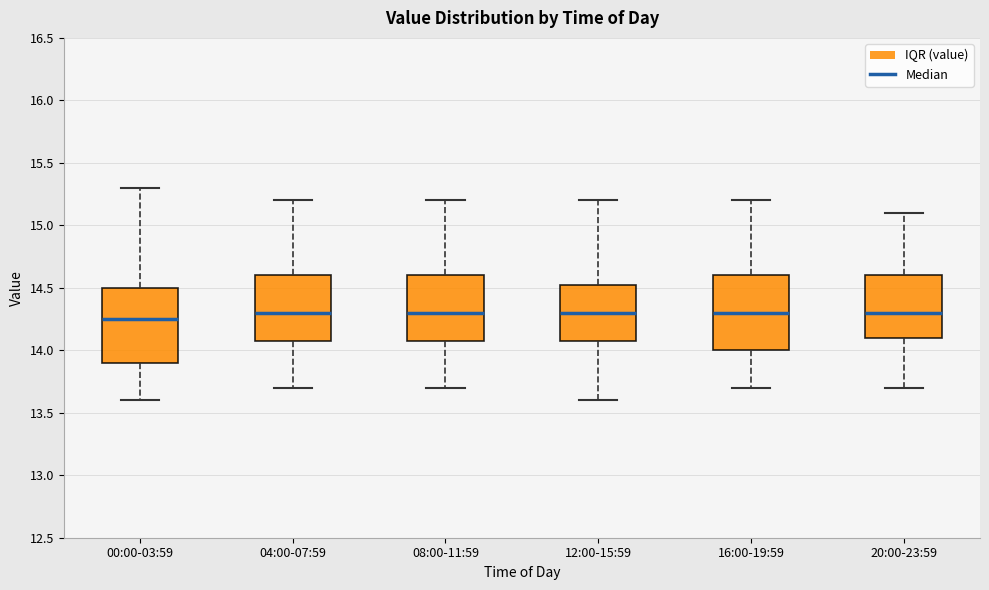

Reading left to right, read every box against the y-axis: the position of its median line, the range the box covers, and the ends of its whiskers. The values are not printed on the chart, so give them approximately, as read against the axis.

00:00-03:59: median 14.25, box 13.90 to 14.50, whiskers 13.60 to 15.30
04:00-07:59: median 14.30, box 14.10 to 14.60, whiskers 13.70 to 15.20
08:00-11:59: median 14.30, box 14.10 to 14.60, whiskers 13.70 to 15.20
12:00-15:59: median 14.30, box 14.10 to 14.55, whiskers 13.60 to 15.20
16:00-19:59: median 14.30, box 14.00 to 14.60, whiskers 13.70 to 15.20
20:00-23:59: median 14.30, box 14.10 to 14.60, whiskers 13.70 to 15.10